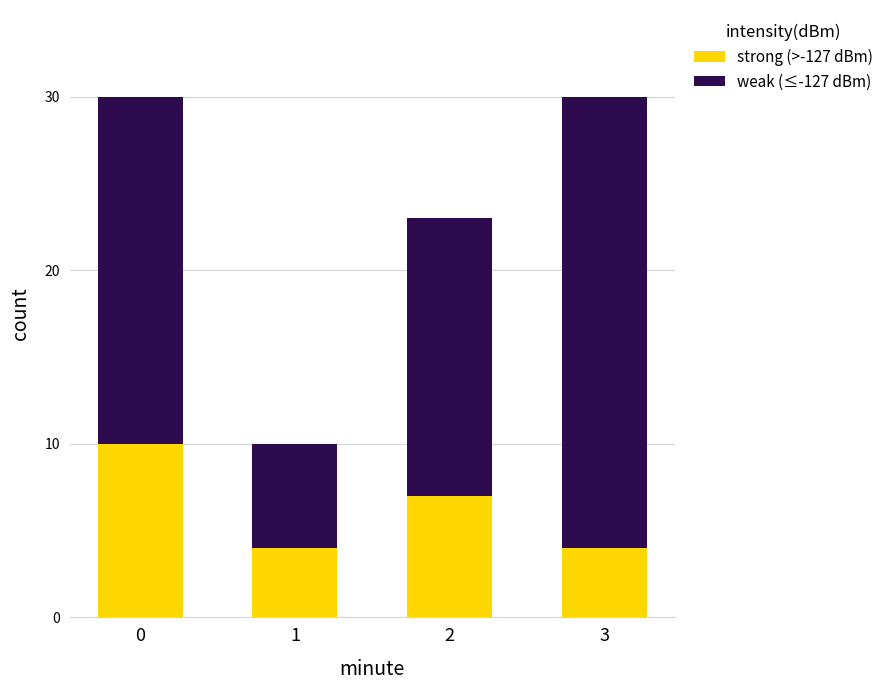

True or false: strong (>-127 dBm) has a value of 6 at 3.

False